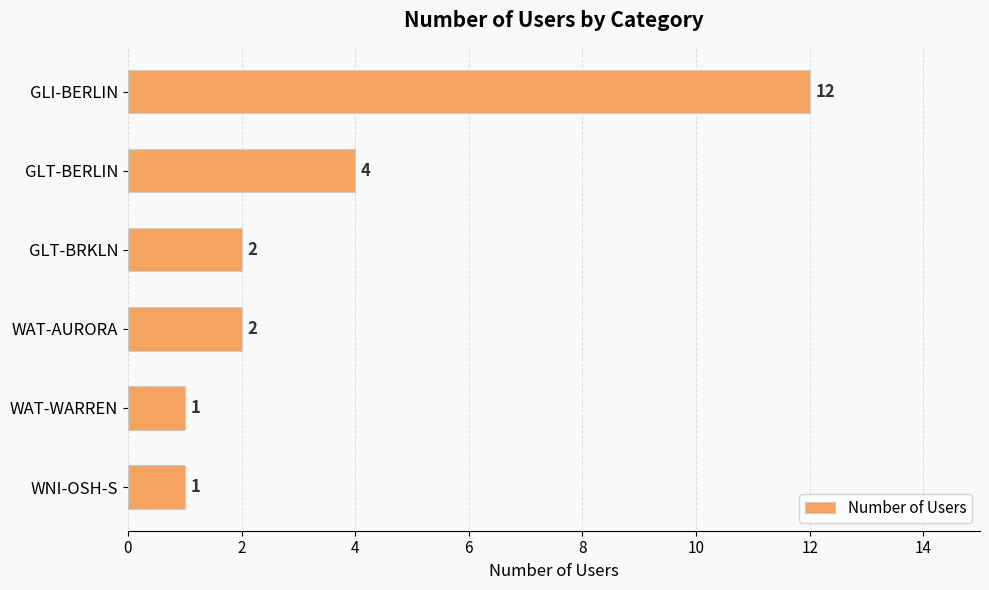

Does the chart contain stacked bars?

No